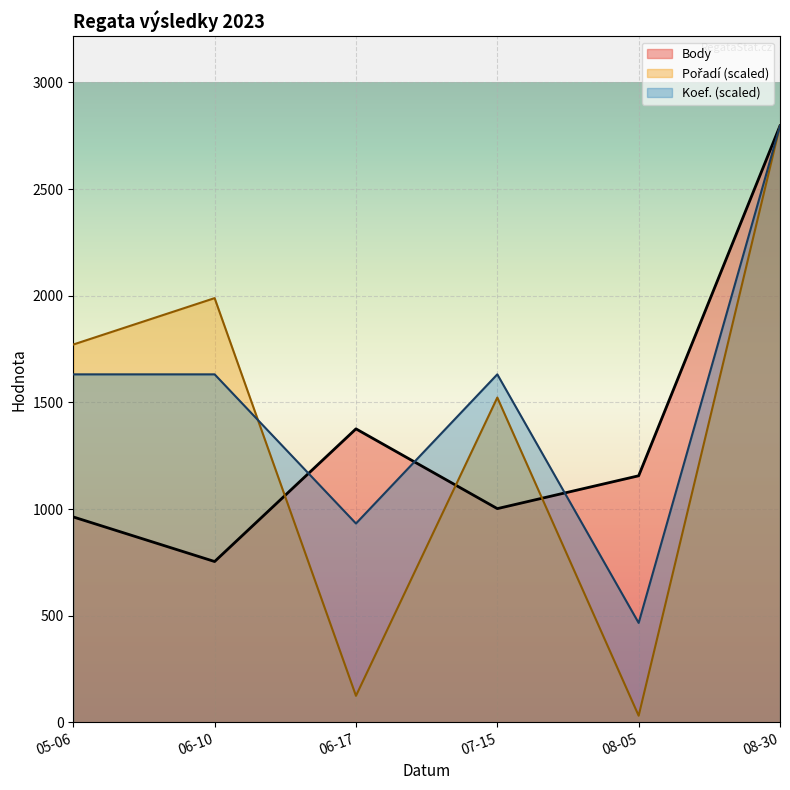

At which category does Pořadí (scaled) reach its first local valley?

06-17